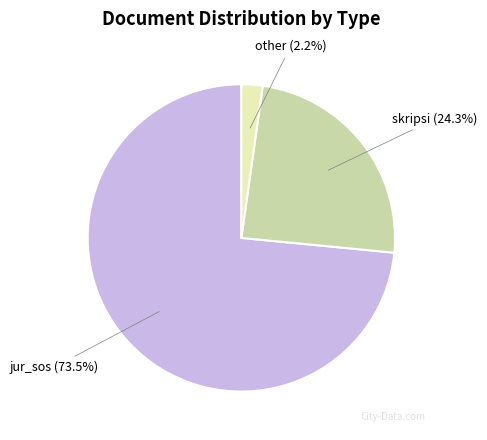

To the nearest percent, what is the average slice percentage?

33%